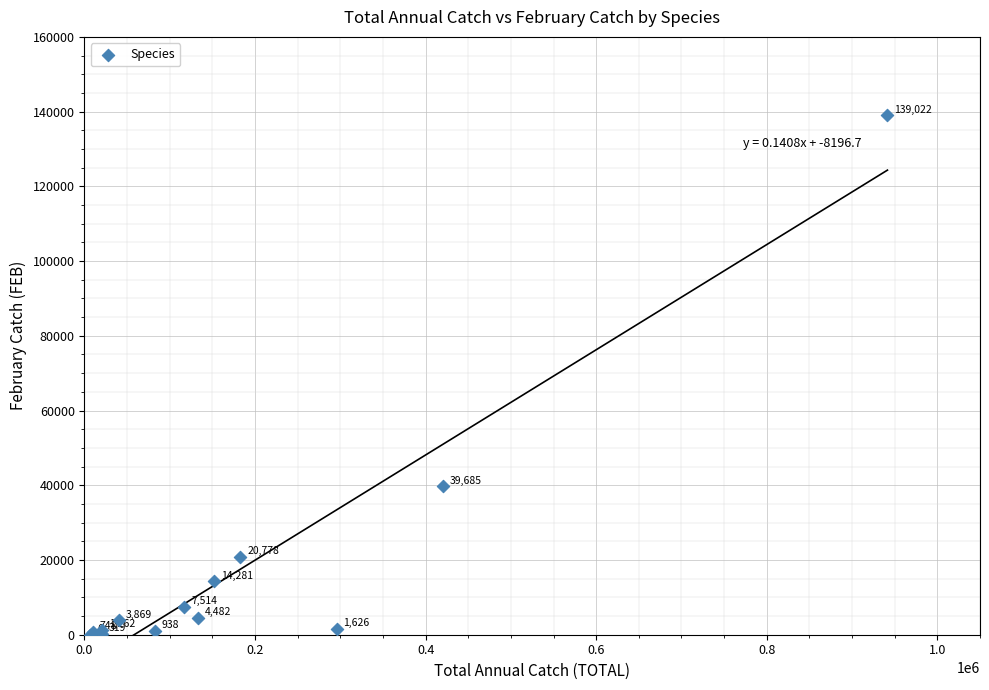

What Y value in the scatter plot is closest to 69514?

39685